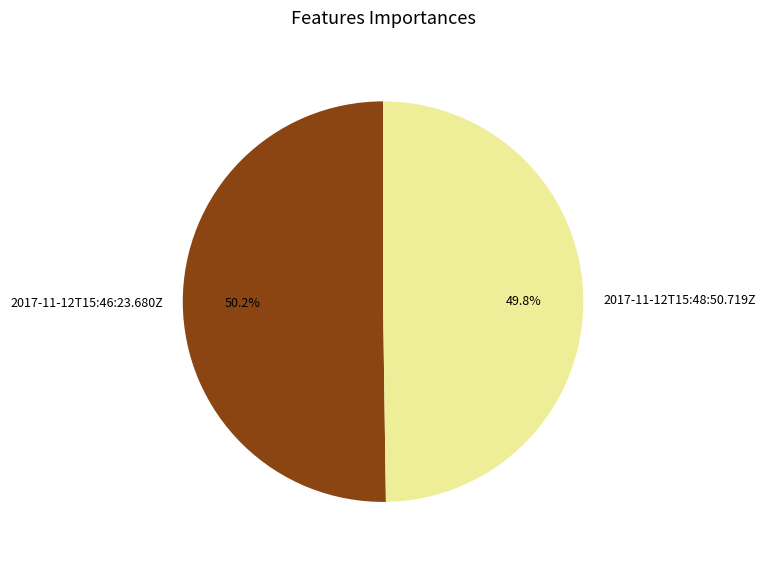

What portion of the pie excludes 2017-11-12T15:48:50.719Z?

50.2%